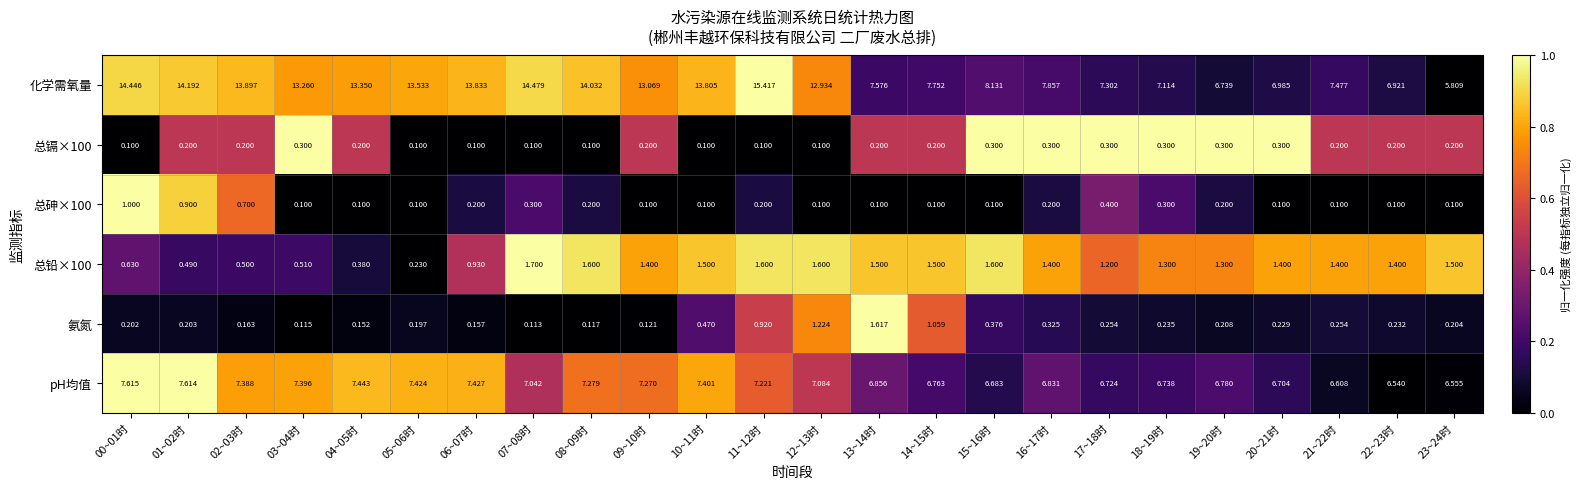

Between 10~11时 and 12~13时, which series saw the biggest shift?

化学需氧量